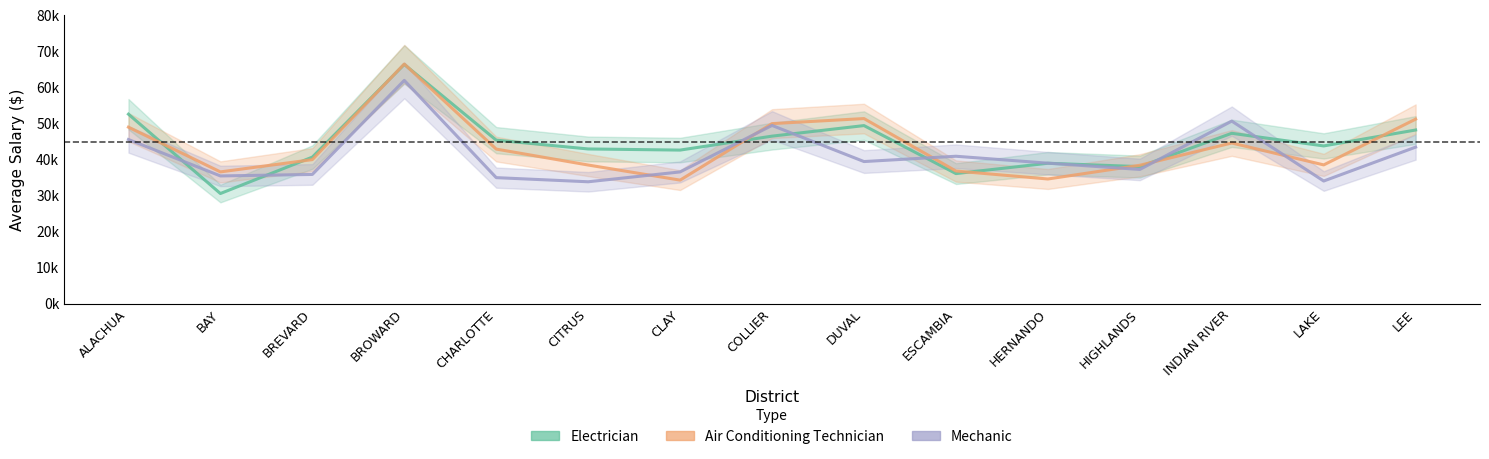

Reading right to left, transcribe all the data shown in this chart.

ELECTRICIAN: LEE=48212.0	LAKE=43792.0	INDIAN RIVER=47298.2	HIGHLANDS=38051.8	HERNANDO=38983.4	ESCAMBIA=36117.0	DUVAL=49436.7	COLLIER=46508.5	CLAY=42638.1	CITRUS=42951.1	CHARLOTTE=45398.0	BROWARD=66415.6	BREVARD=40686.4	BAY=30584.5	ALACHUA=52603.4
AIR CONDITIONING TECHNICIAN: LEE=51220.6	LAKE=38526.8	INDIAN RIVER=44609.2	HIGHLANDS=38425.6	HERNANDO=34618.1	ESCAMBIA=36830.2	DUVAL=51385.0	COLLIER=49984.2	CLAY=34304.4	CITRUS=38493.4	CHARLOTTE=42917.7	BROWARD=66519.5	BREVARD=39988.8	BAY=36584.5	ALACHUA=49000.0
MECHANIC: LEE=43459.7	LAKE=34054.8	INDIAN RIVER=50681.0	HIGHLANDS=37266.8	HERNANDO=39007.0	ESCAMBIA=40928.4	DUVAL=39455.2	COLLIER=49479.4	CLAY=36580.5	CITRUS=33845.8	CHARLOTTE=34992.1	BROWARD=61976.5	BREVARD=35879.5	BAY=35464.1	ALACHUA=45569.9